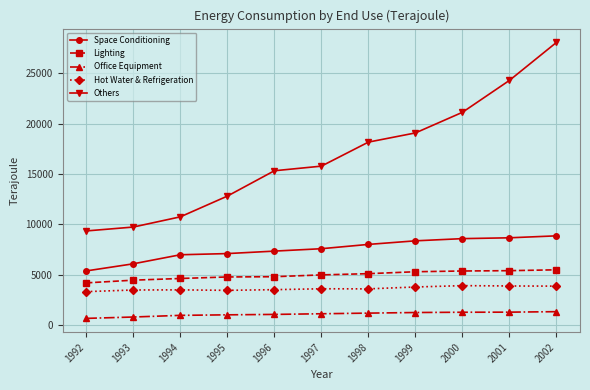

Is the value of Office Equipment at 2002 greater than the value of Hot Water & Refrigeration at 1993?

No